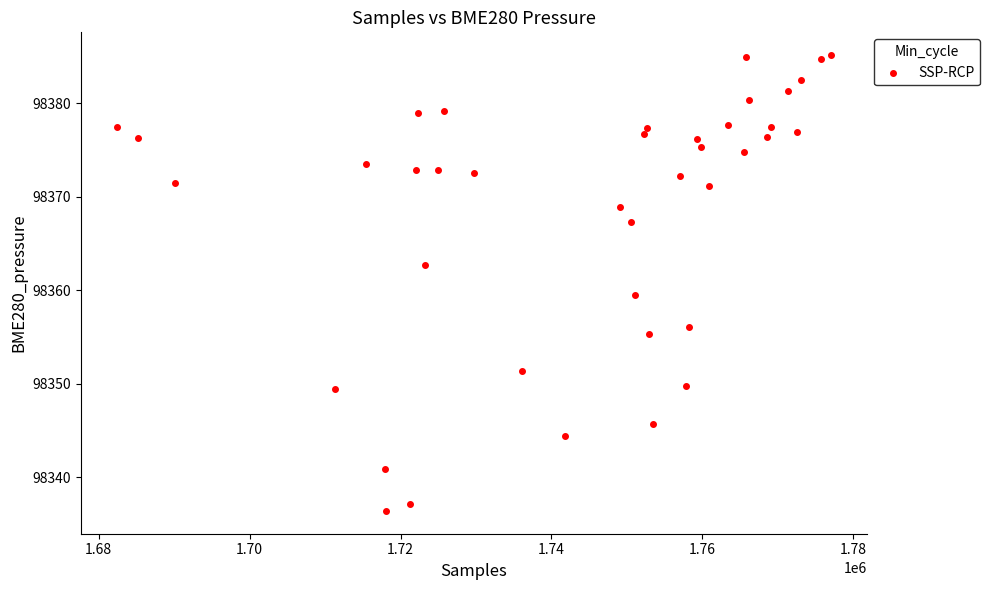

What is the range of Y values (max minus min)?

48.8